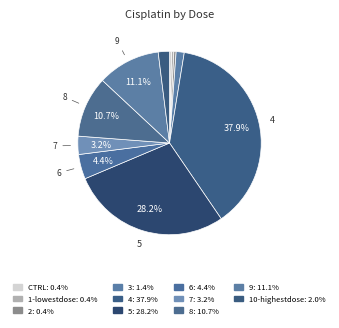

How many slices are in this pie chart?

11